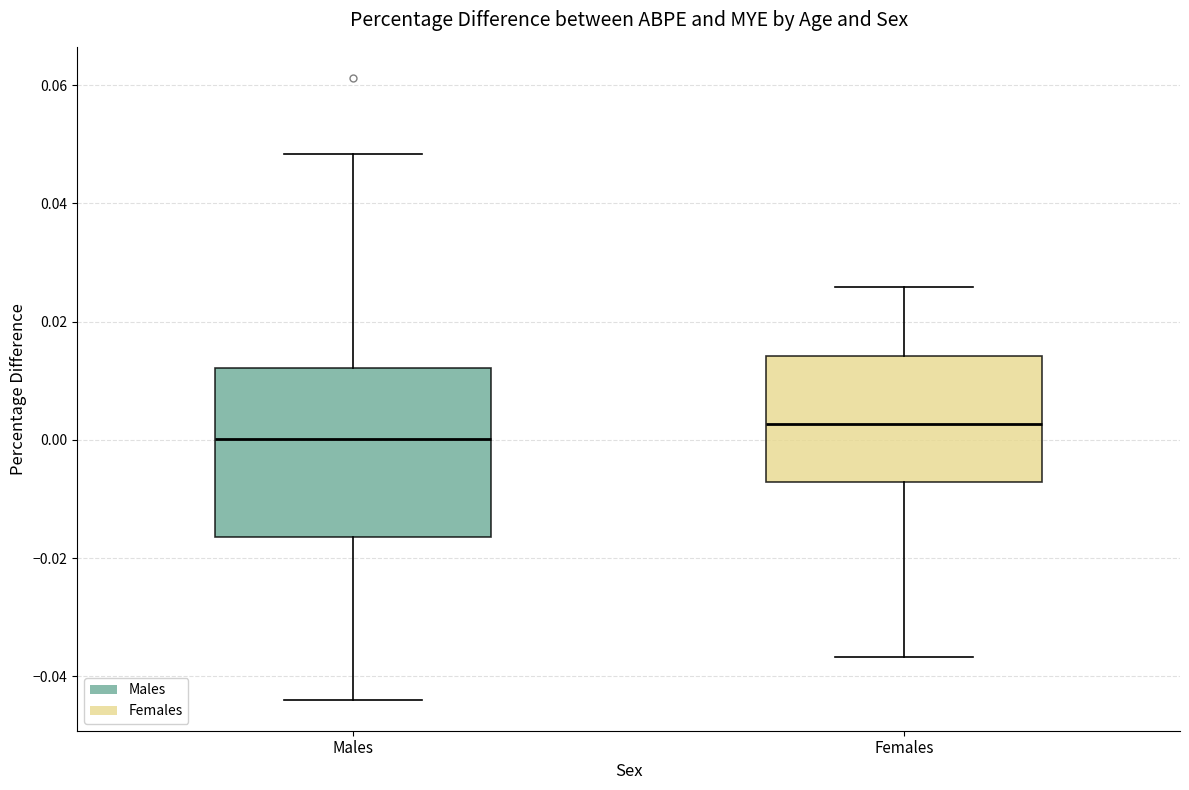

Comparing the boxes themselves (not the whiskers), which one is the tallest?

Males